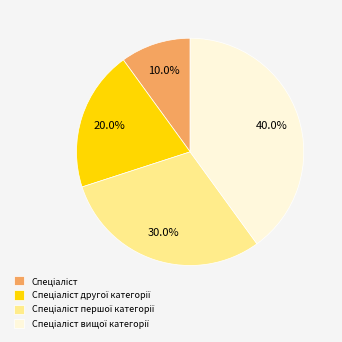

Is there a majority slice in this chart?

No